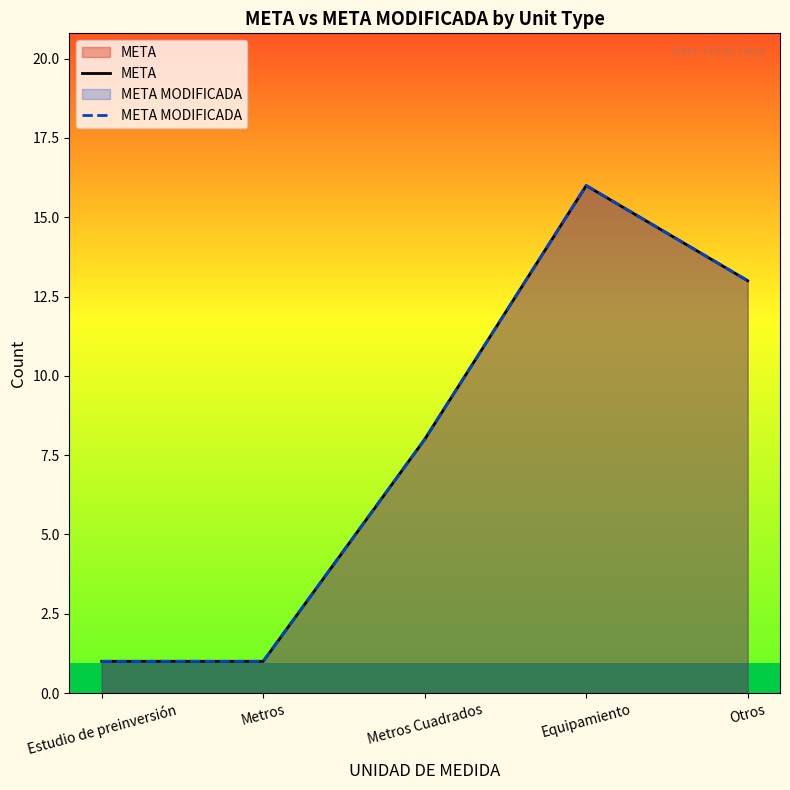

Does the chart display data point markers on the line(s)?

No